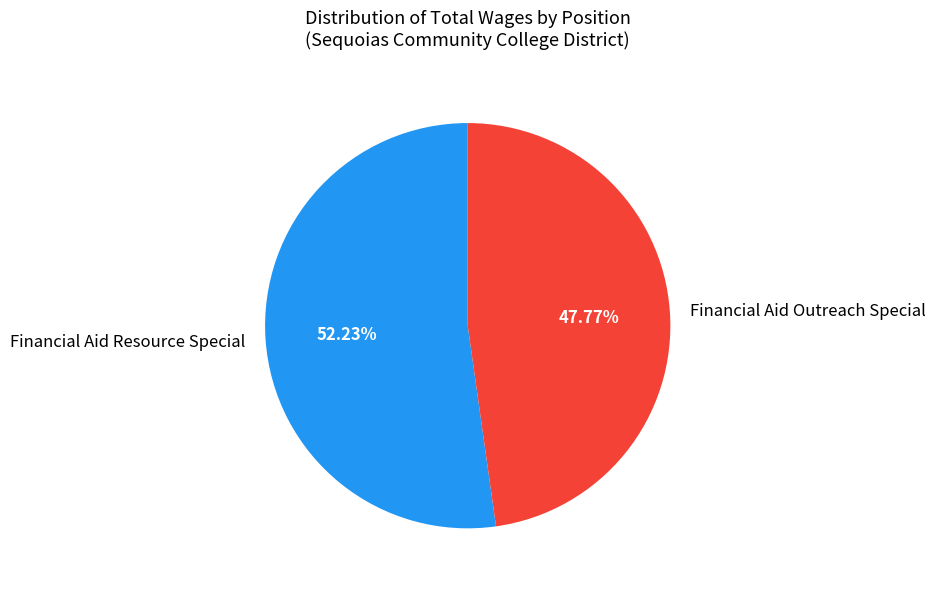

What portion of the pie excludes Financial Aid Resource Special?

47.8%